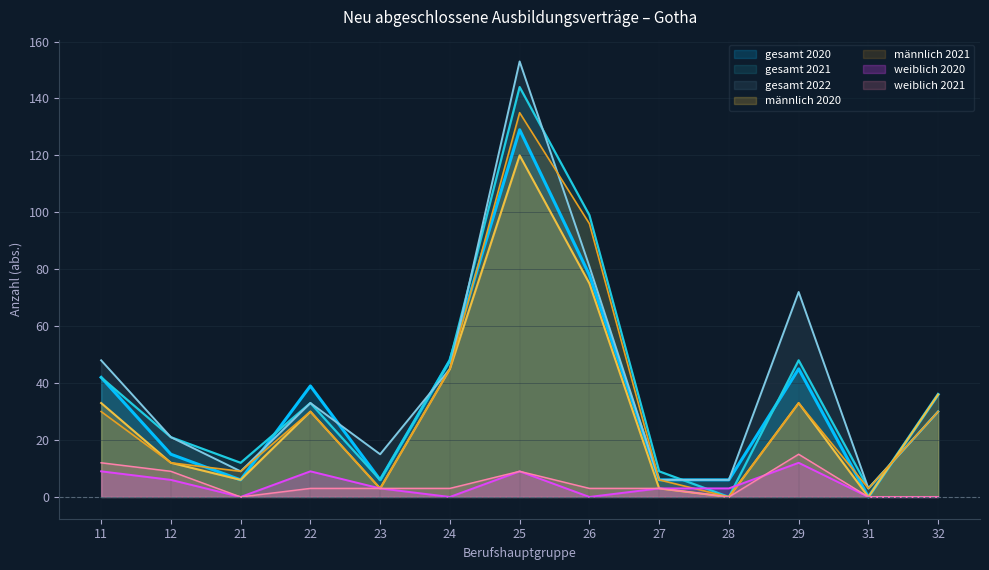

True or false: männlich (gesamt) and gesamt intersect in this chart.

False